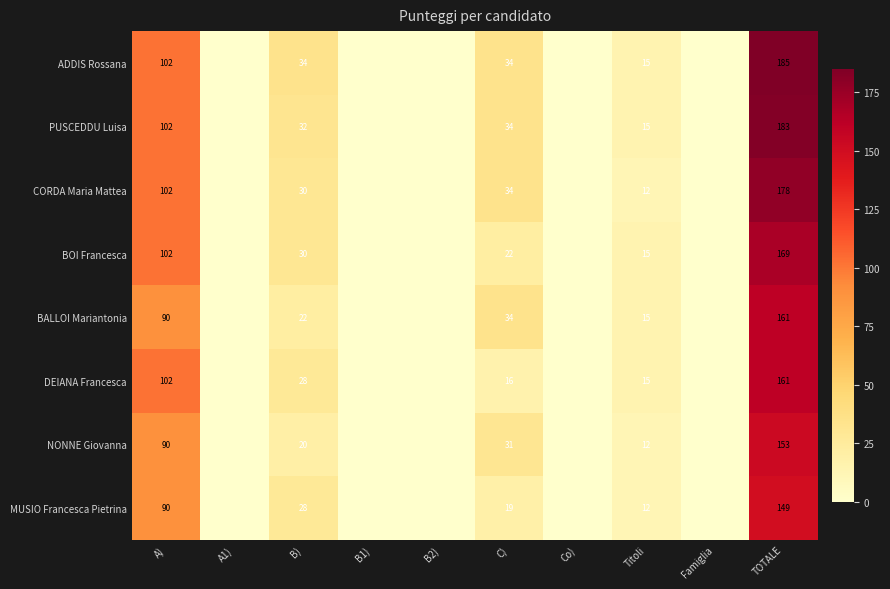

Which category has the lowest value across all series?

A1)